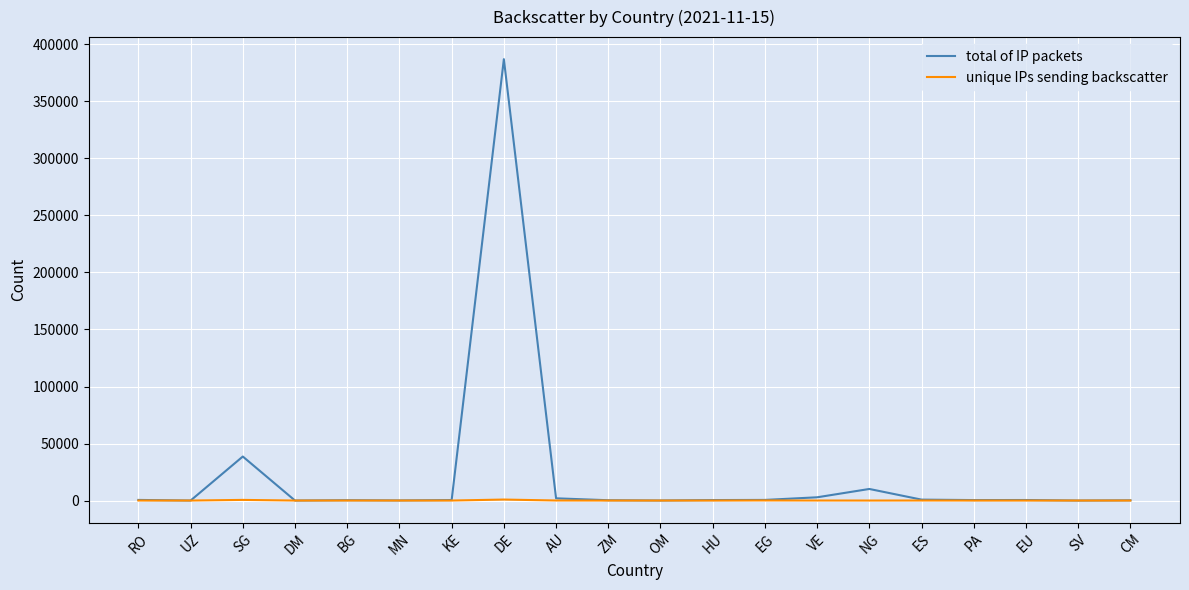

Which series has the largest total across all categories?

total of IP packets